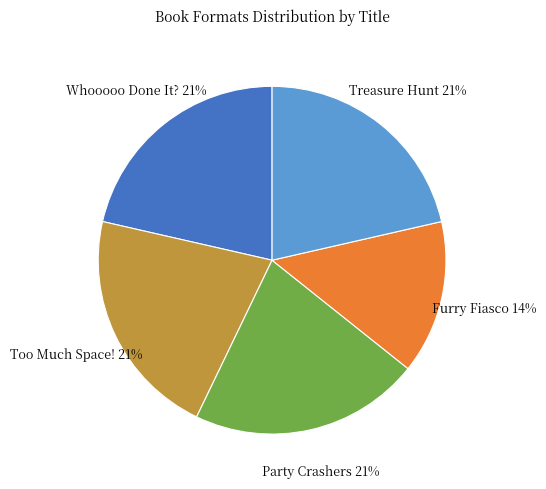

How many segments does this pie chart have?

5